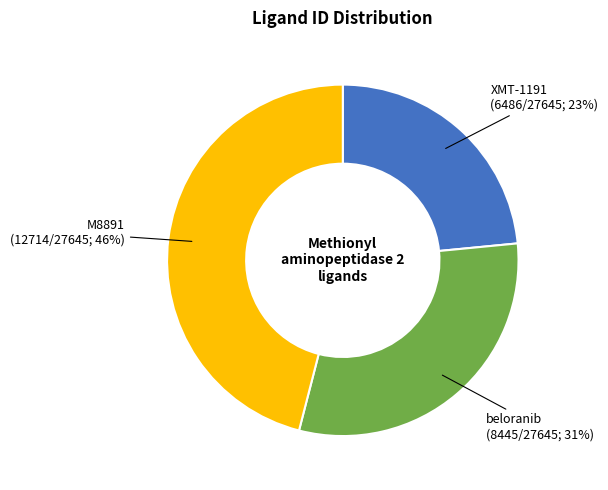

Count the number of slices in the pie.

3